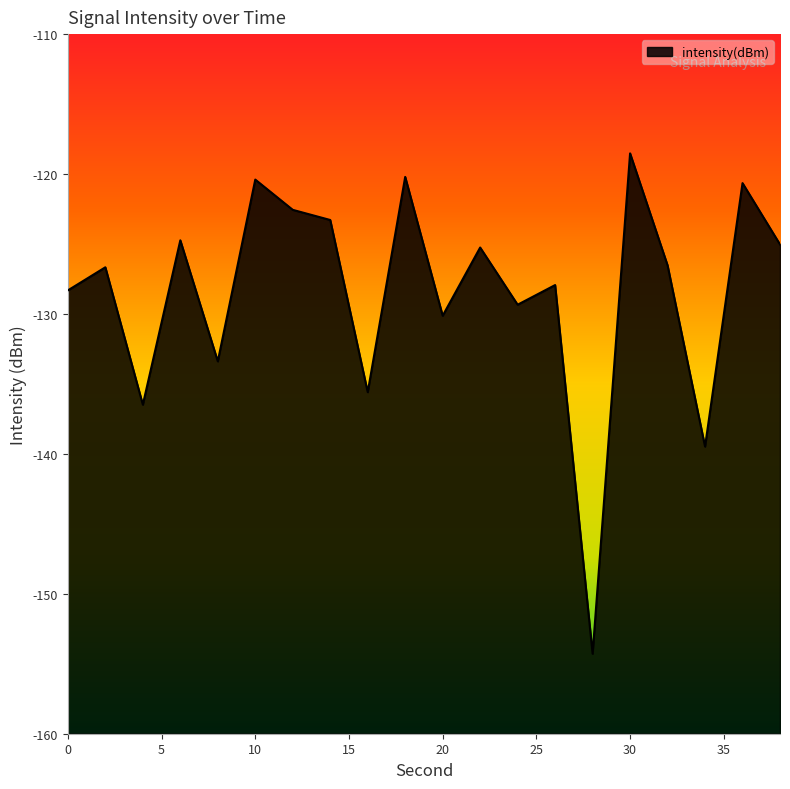

What is the value of the 5th point from the left?

-133.4